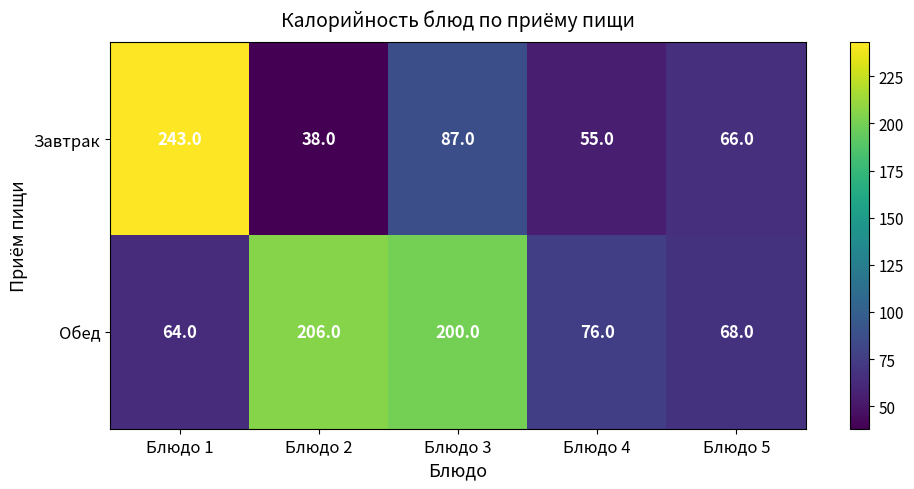

Is it true that Завтрак equals 87 at Блюдо 3?

True